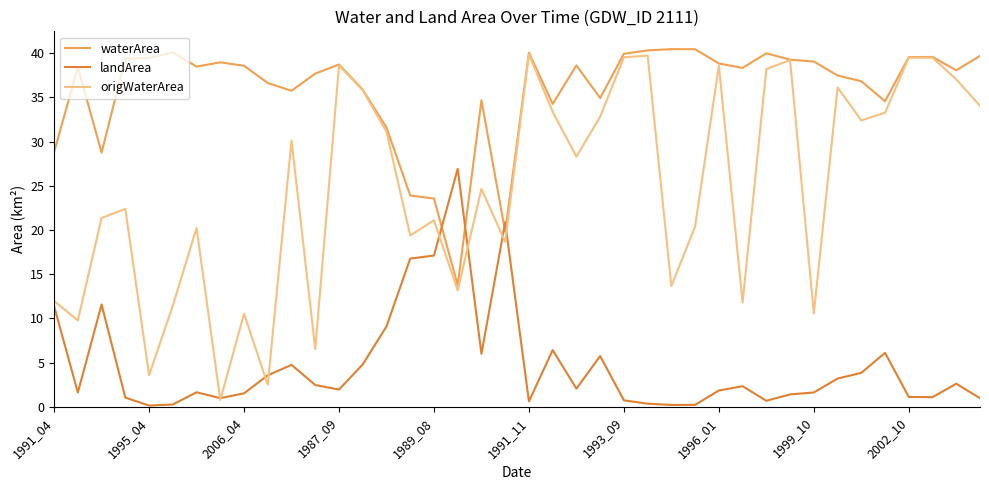

Rank the series by their average value, from highest to lowest.

waterArea, origWaterArea, landArea